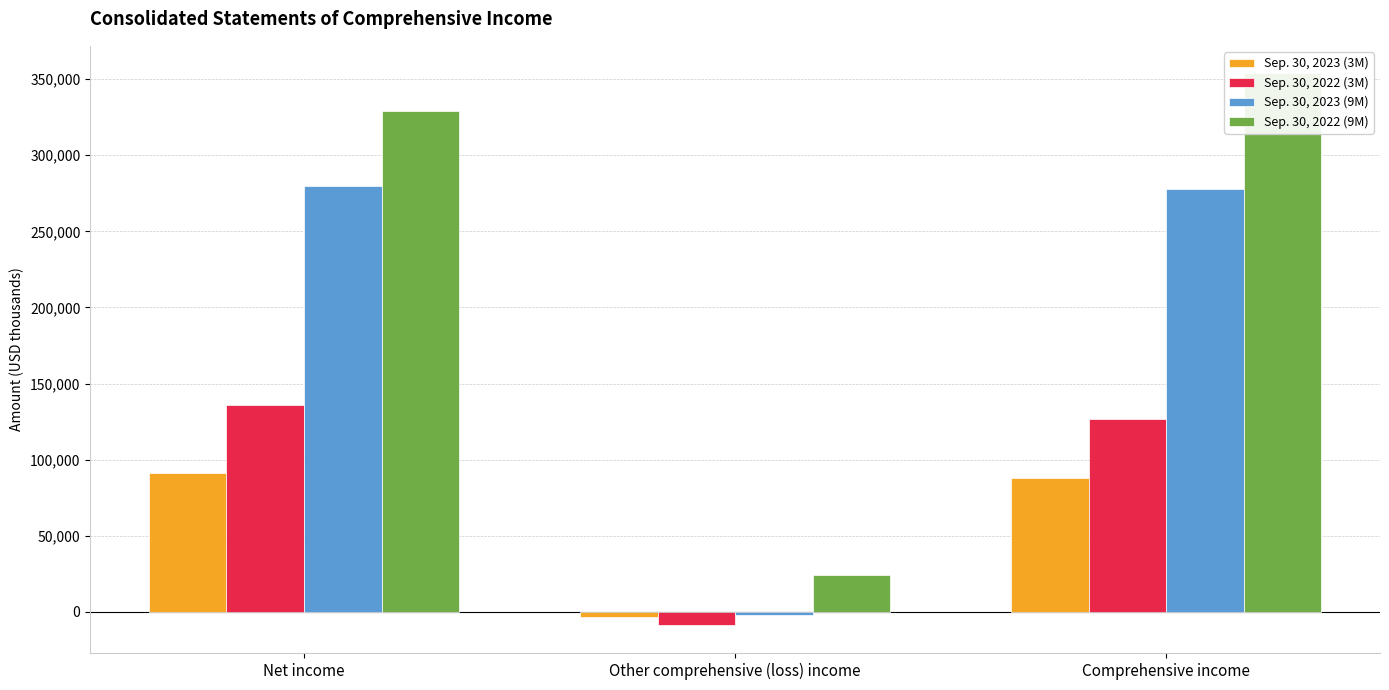

Rank the series at Net income from lowest to highest value.

Sep. 30, 2023 (3M), Sep. 30, 2022 (3M), Sep. 30, 2023 (9M), Sep. 30, 2022 (9M)